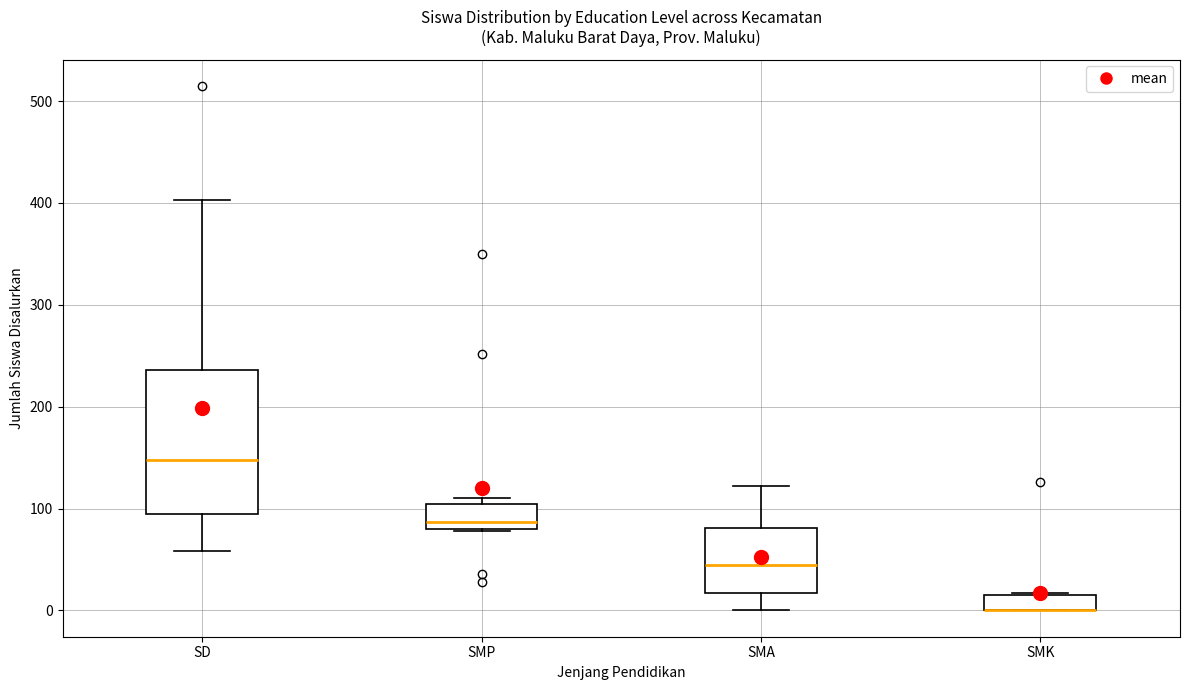

Reading left to right, read every box against the y-axis: the position of its median line, the range the box covers, and the ends of its whiskers. The values are not printed on the chart, so give them approximately, as read against the axis.

SD: median 150, box 90 to 240, whiskers 60 to 400
SMP: median 90, box 80 to 110, whiskers 80 to 110 (just above the box's upper edge)
SMA: median 50, box 20 to 80, whiskers 0 to 120
SMK: median 0 (drawn on the box's lower edge), box 0 to 20, whiskers 0 to 20